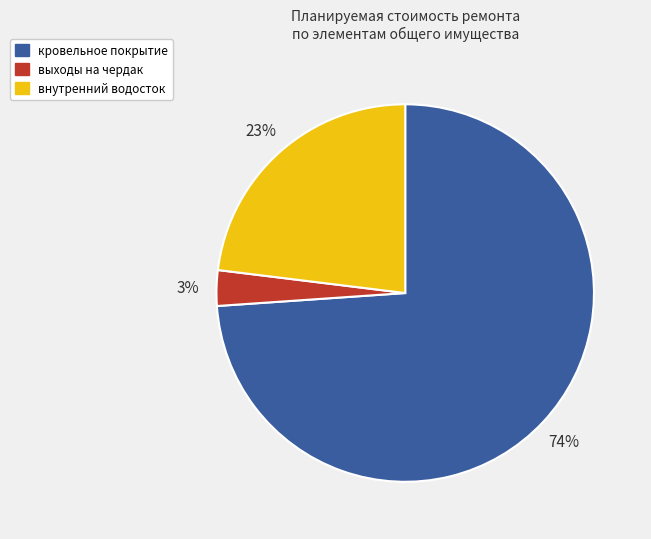

Combined, do кровельное покрытие and выходы на чердак account for over 50%?

Yes